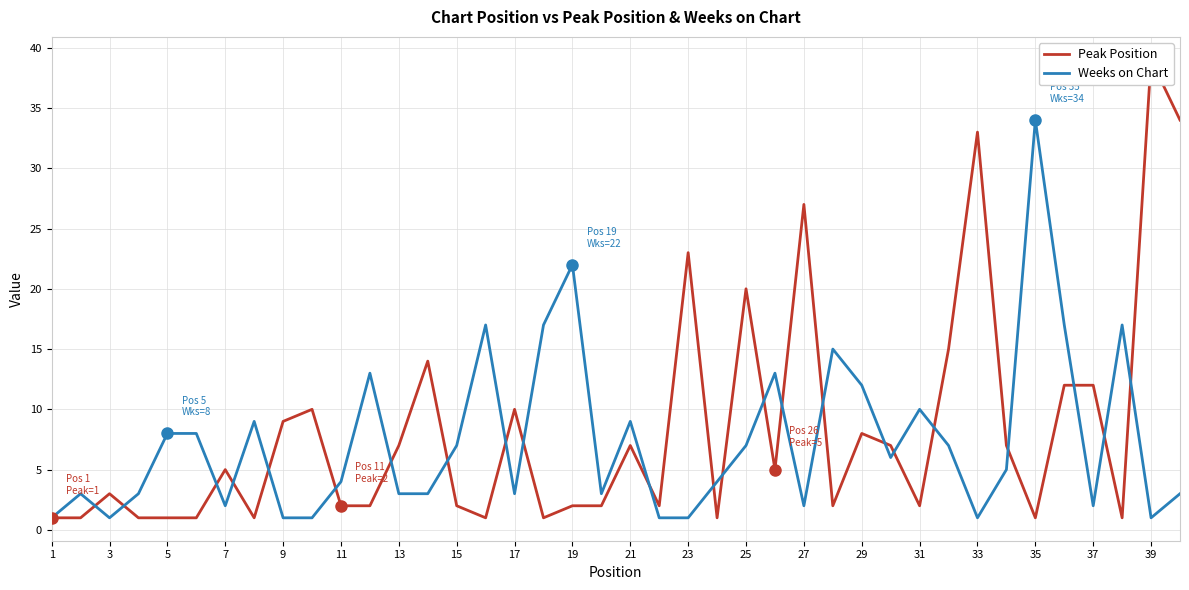

Which series ends up on top after the final intersection of Weeks on Chart and Peak Position?

Peak Position